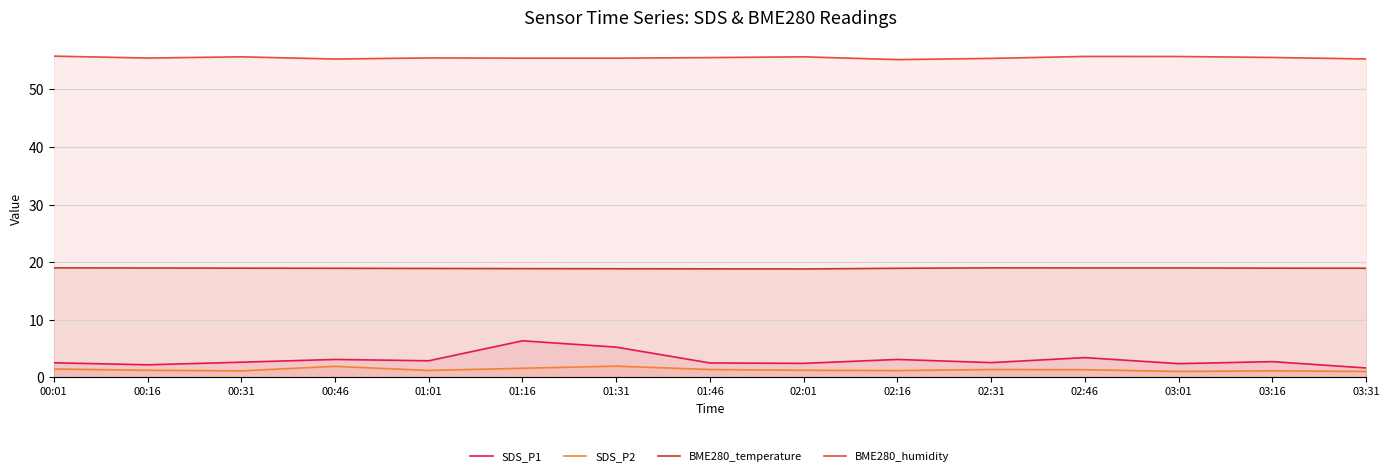

What is the difference between the highest and lowest values at 02:31?

54.1